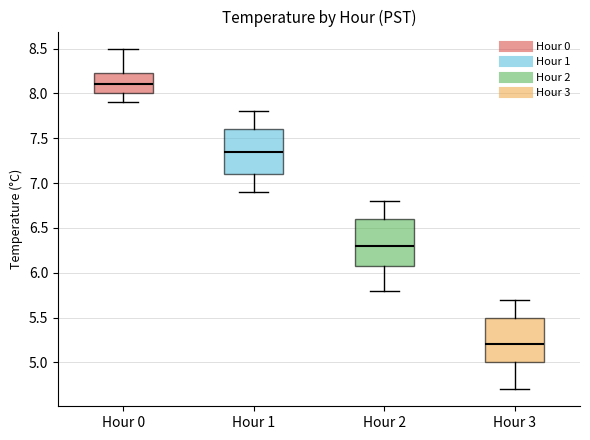

Reading left to right, transcribe this box plot: for each box, give where its median line is, the range the box spans, and where its two whiskers end, as read against the y-axis. The values are not printed on the chart, so give them approximately, as read against the axis.

Hour 0: median 8.10, box 8.00 to 8.25, whiskers 7.90 to 8.50
Hour 1: median 7.35, box 7.10 to 7.60, whiskers 6.90 to 7.80
Hour 2: median 6.30, box 6.10 to 6.60, whiskers 5.80 to 6.80
Hour 3: median 5.20, box 5.00 to 5.50, whiskers 4.70 to 5.70